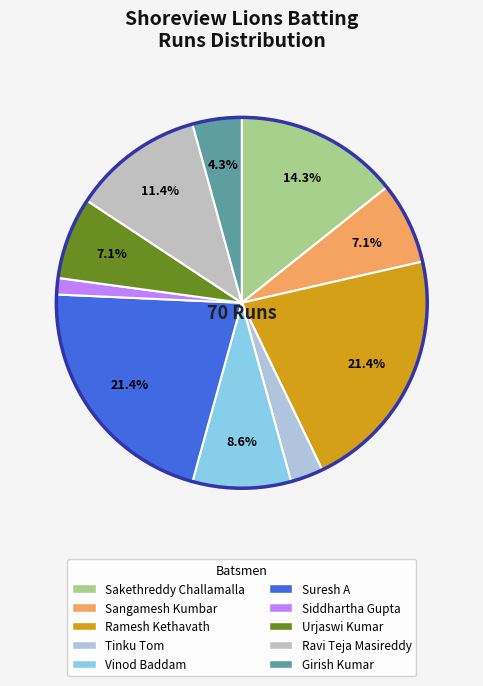

Which category has the biggest portion of the pie?

Ramesh Kethavath